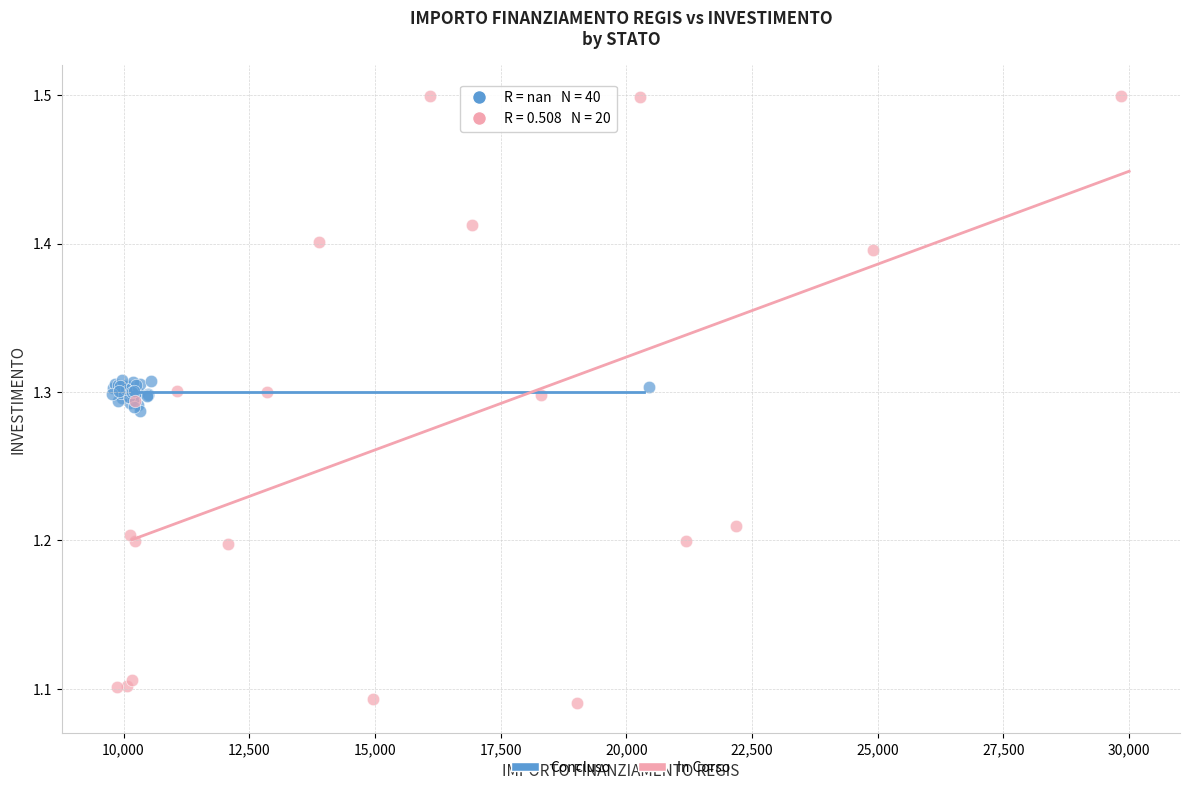

Which series contains the highest Y value?

In Corso